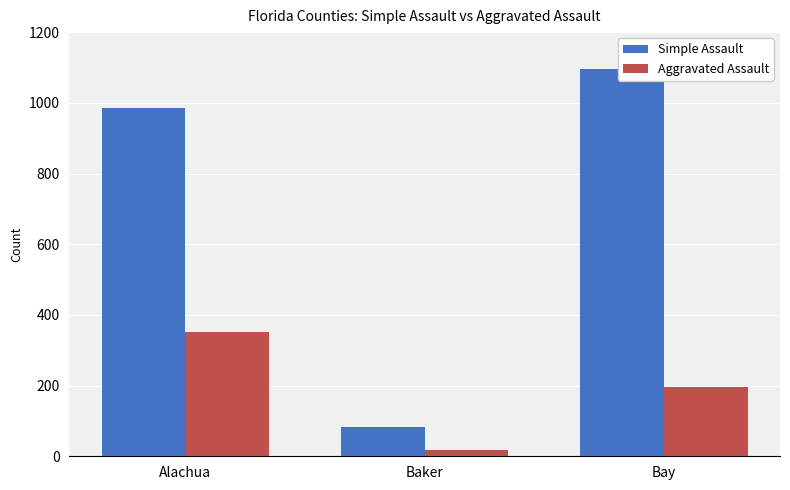

Does the chart contain stacked bars?

No